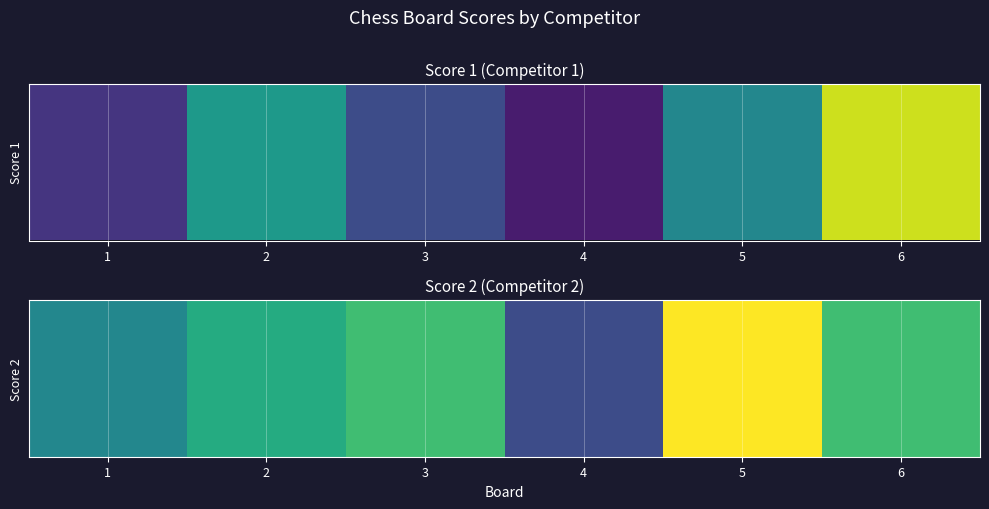

The value at 5 is 26. True or false?

False